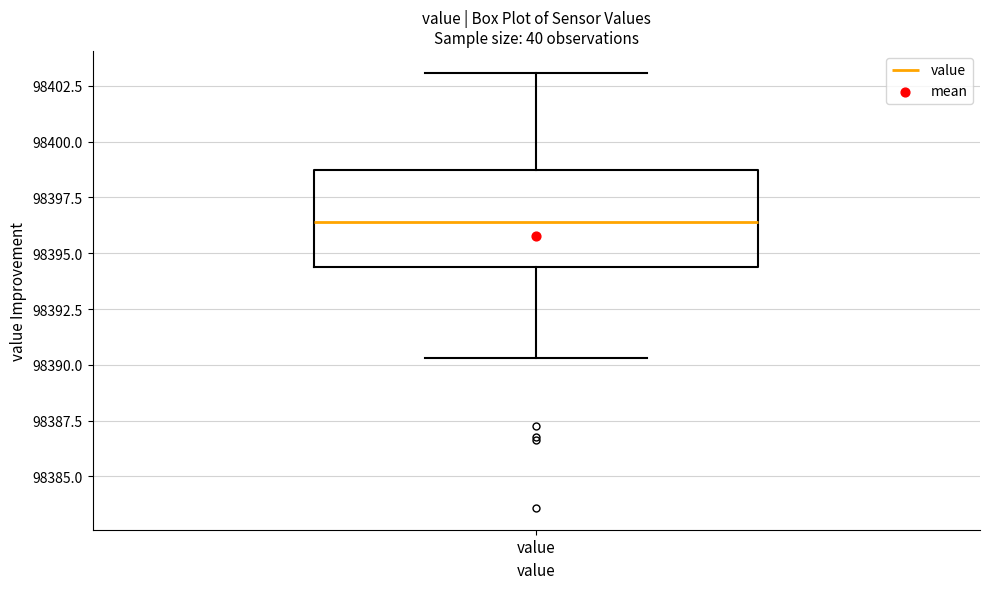

Transcribe this box plot: give where the median line is, the range the box spans, and where the two whiskers end, as read against the y-axis. The values are not printed on the chart, so give them approximately, as read against the axis.

median 98396.5, box 98394.5 to 98399.0, whiskers 98390.5 to 98403.0